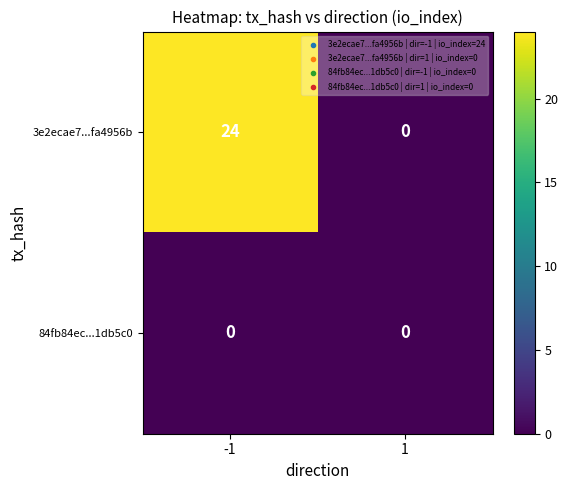

Which series changed the most between -1 and 1?

3e2ecae7...fa4956b